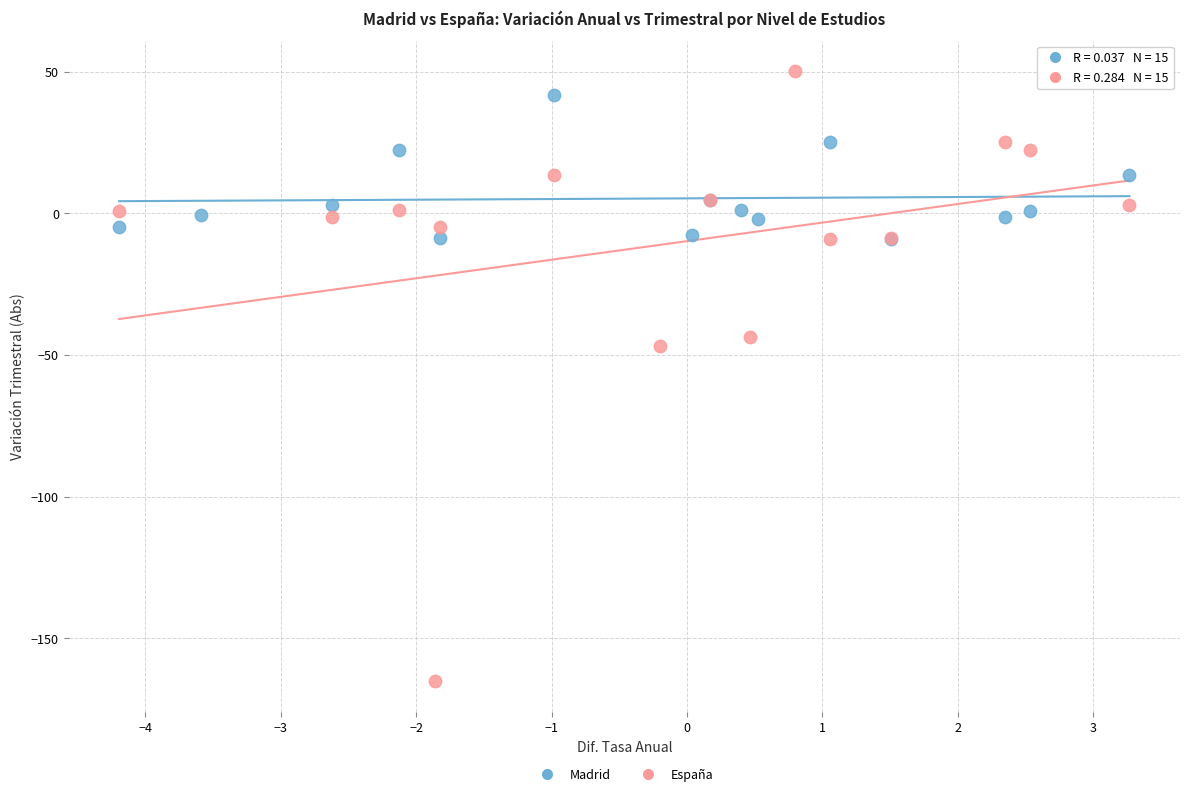

Which series has the largest Y range (max minus min)?

España